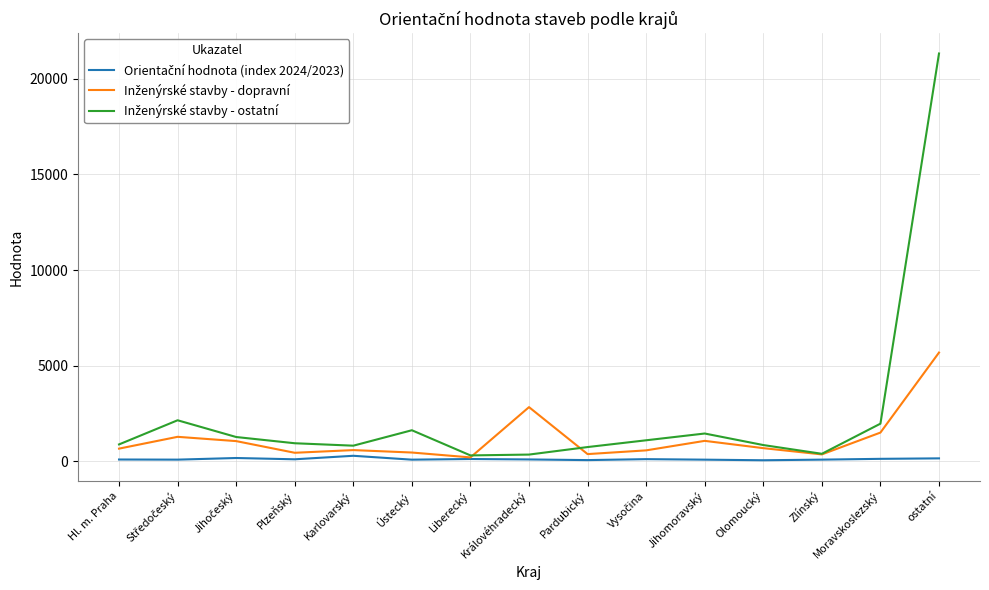

Which category has the highest value across all series?

ostatní